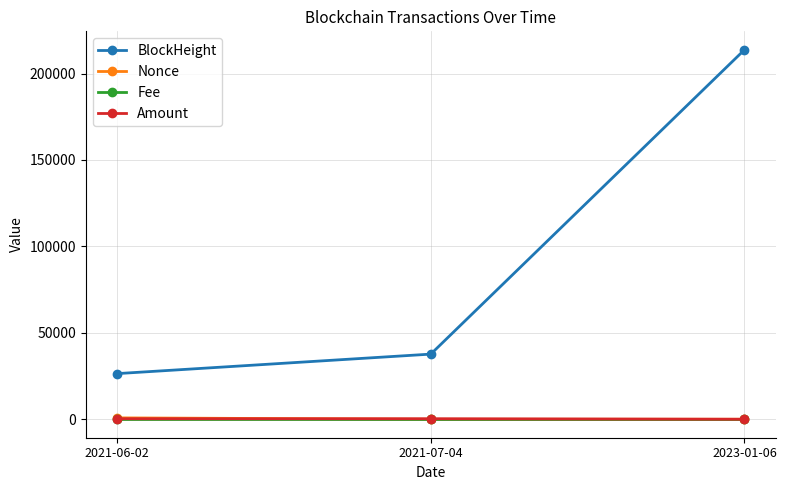

What is the total value across all series at 2021-07-04?

37981.0